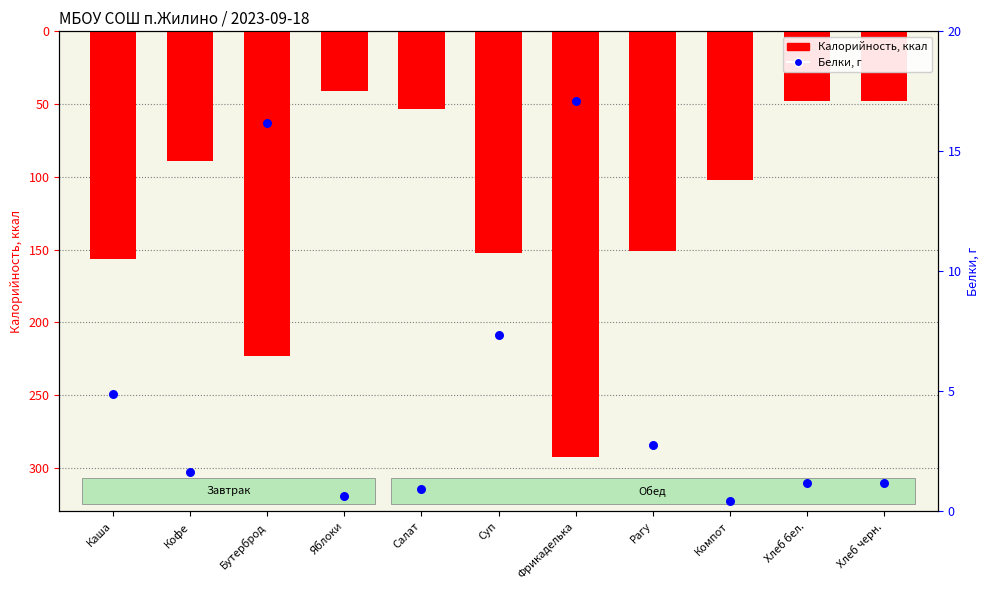

At which category is the sum across all series the highest?

Яблоки